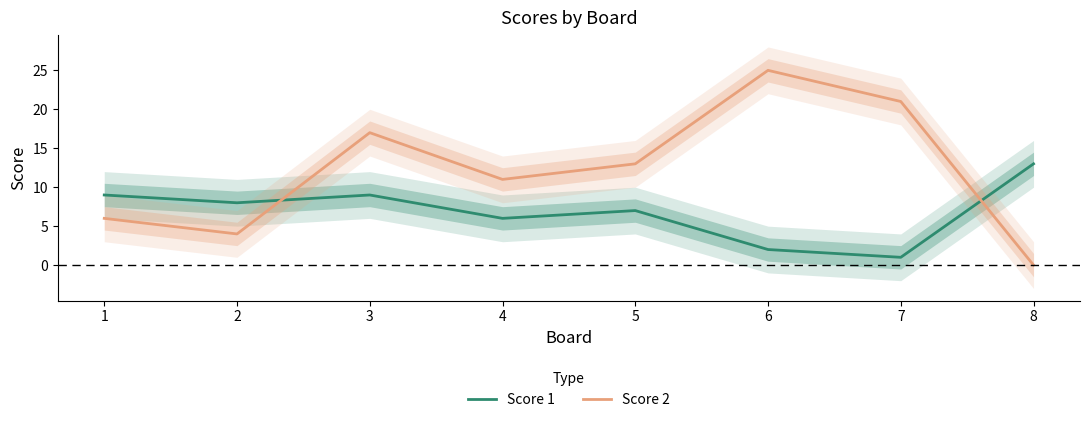

What is the difference between the highest and lowest values at 1?

3